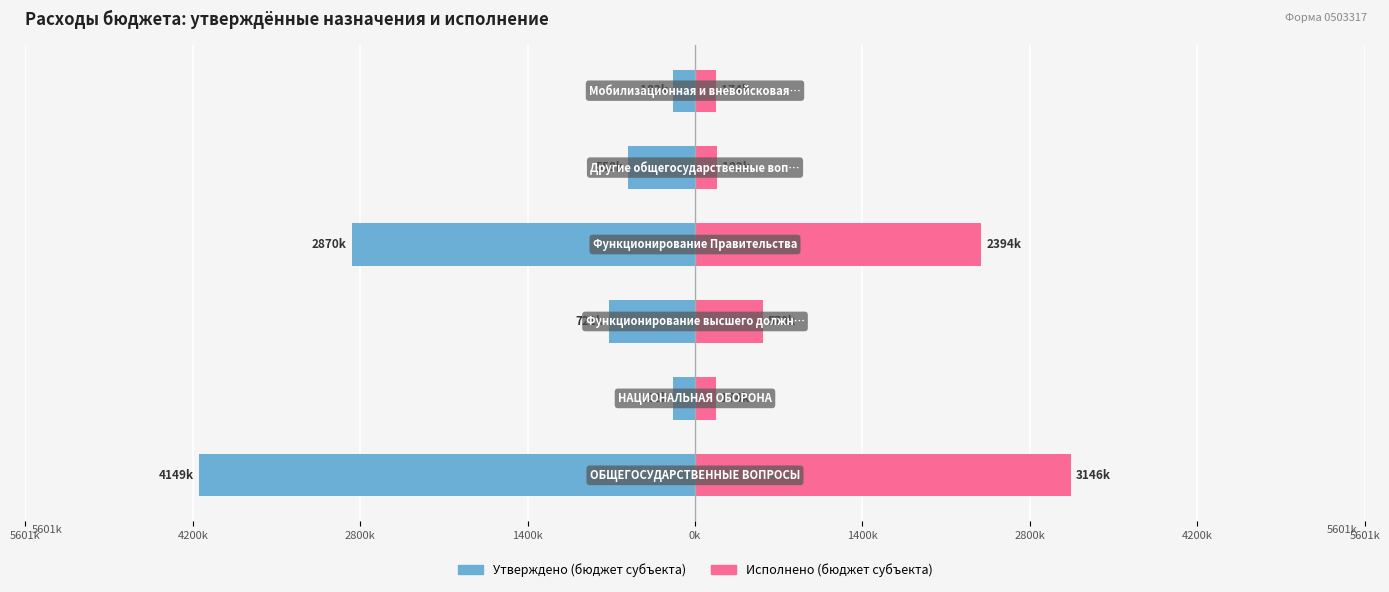

What is the maximum value for Исполнено (бюджет субъекта)?

3145508.6